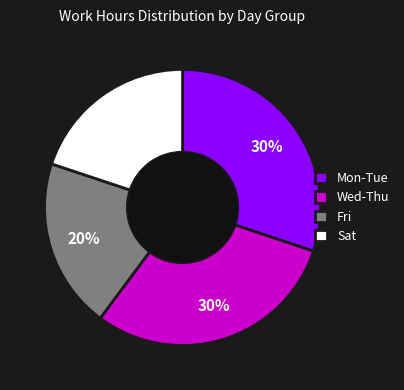

True or false: Mon-Tue accounts for 30% of the total.

True